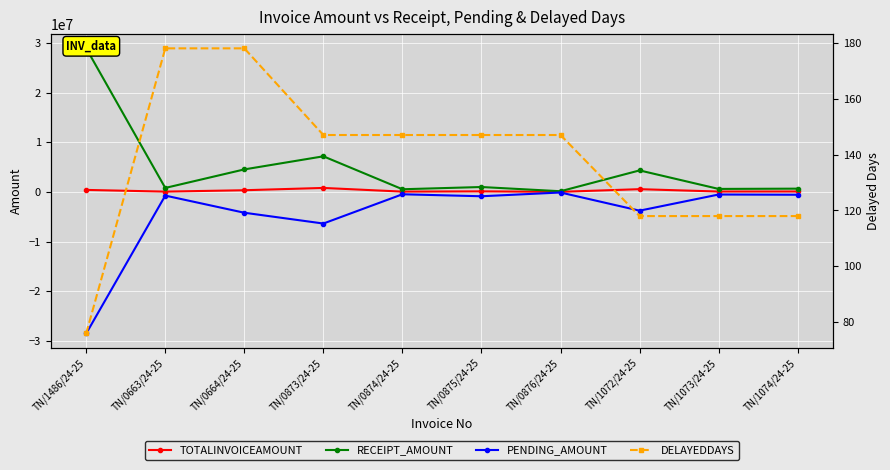

How many interior local peaks does the PENDING_AMOUNT series have?

4